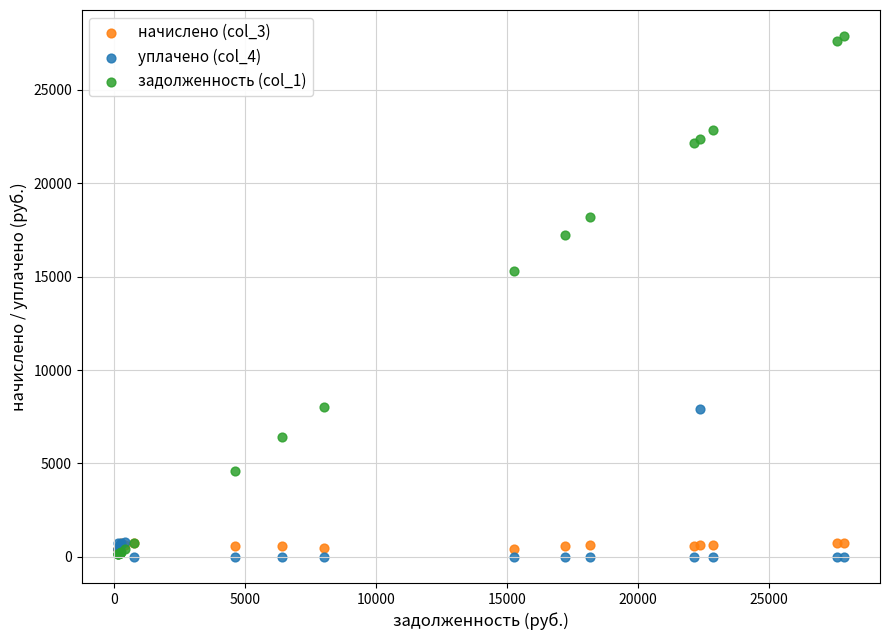

Across all series, what Y value is closest to 13935?

15280.9